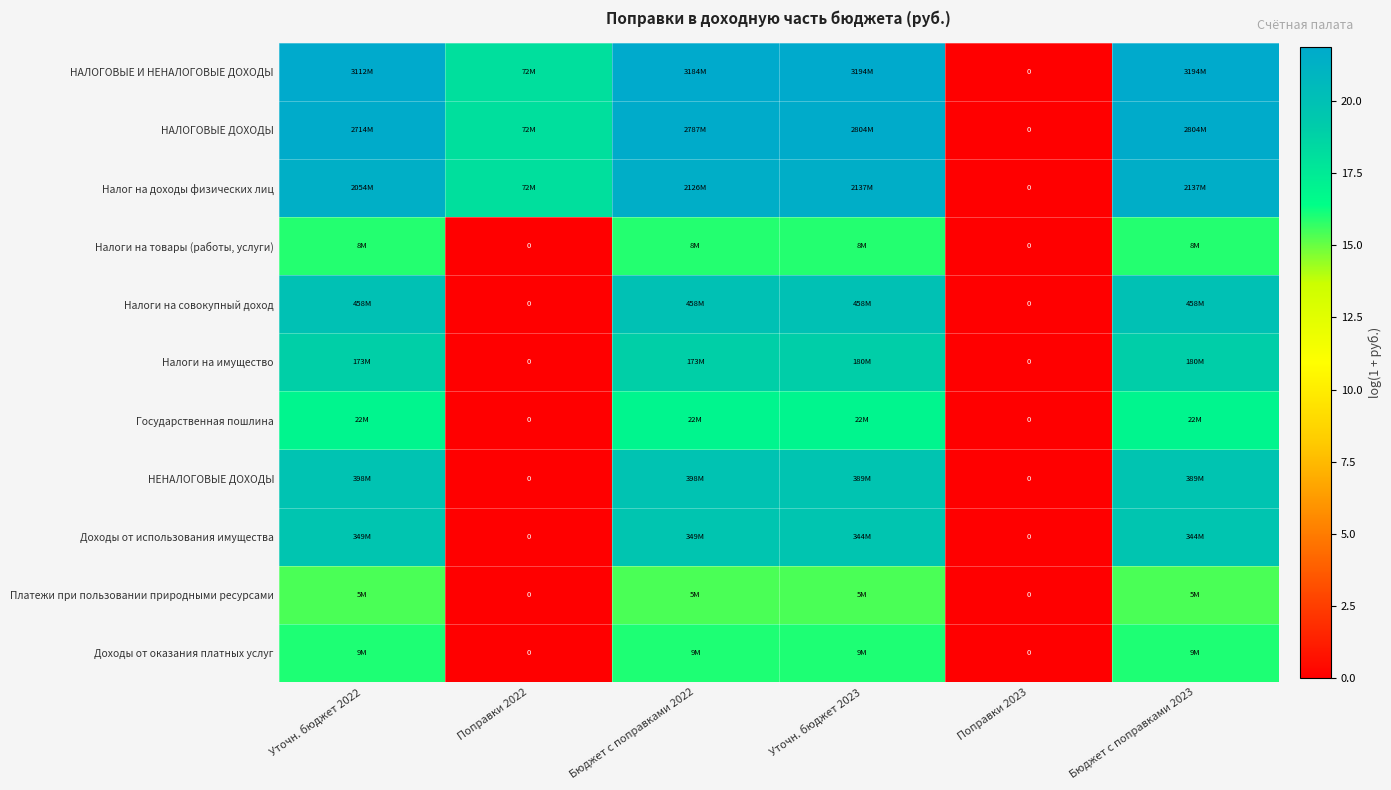

At how many categories does at least one series exceed 3?

5